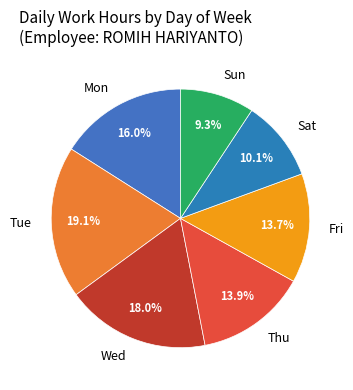

Is Mon the majority of the pie?

No